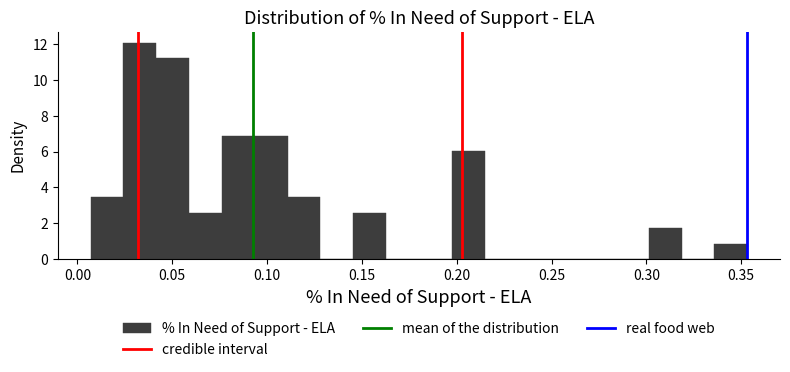

Read against the x-axis, roughly where is the centre of the tallest bar?

0.035